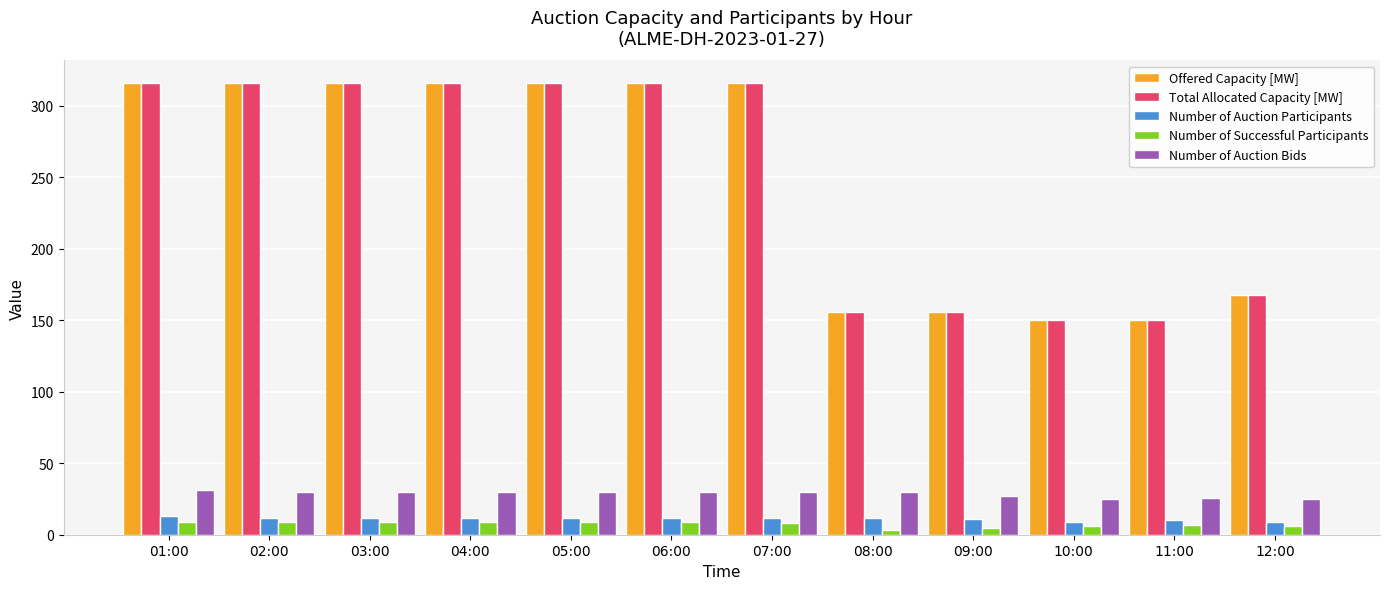

What is the maximum value shown in the chart?

316